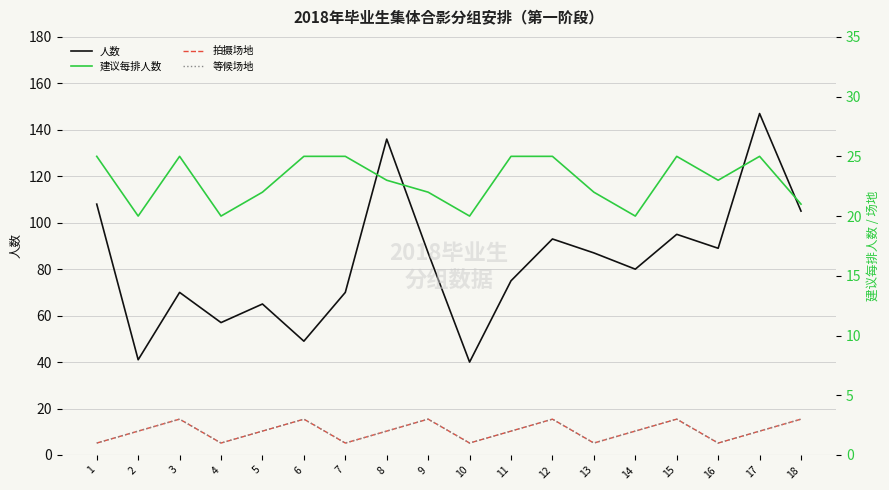

True or false: 拍摄场地 and 人数 intersect in this chart.

False